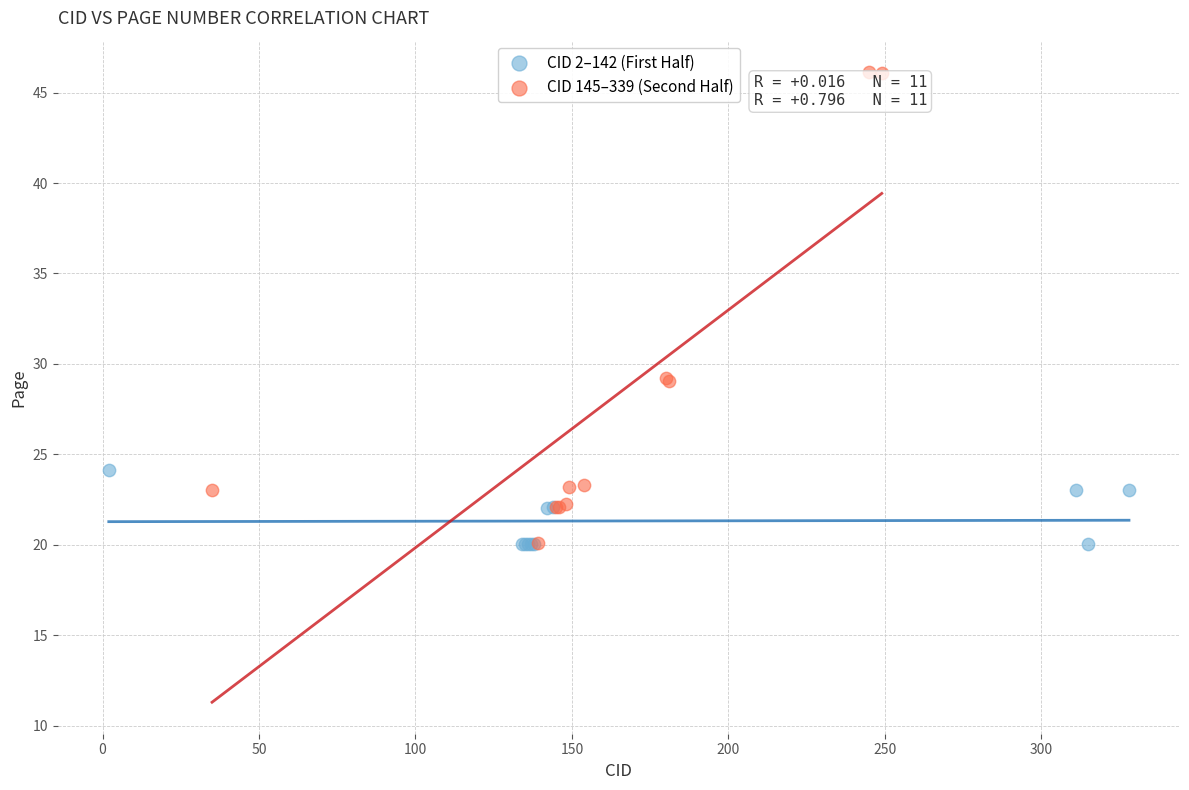

Which series reaches the maximum Y coordinate?

CID 145–339 (Second Half)